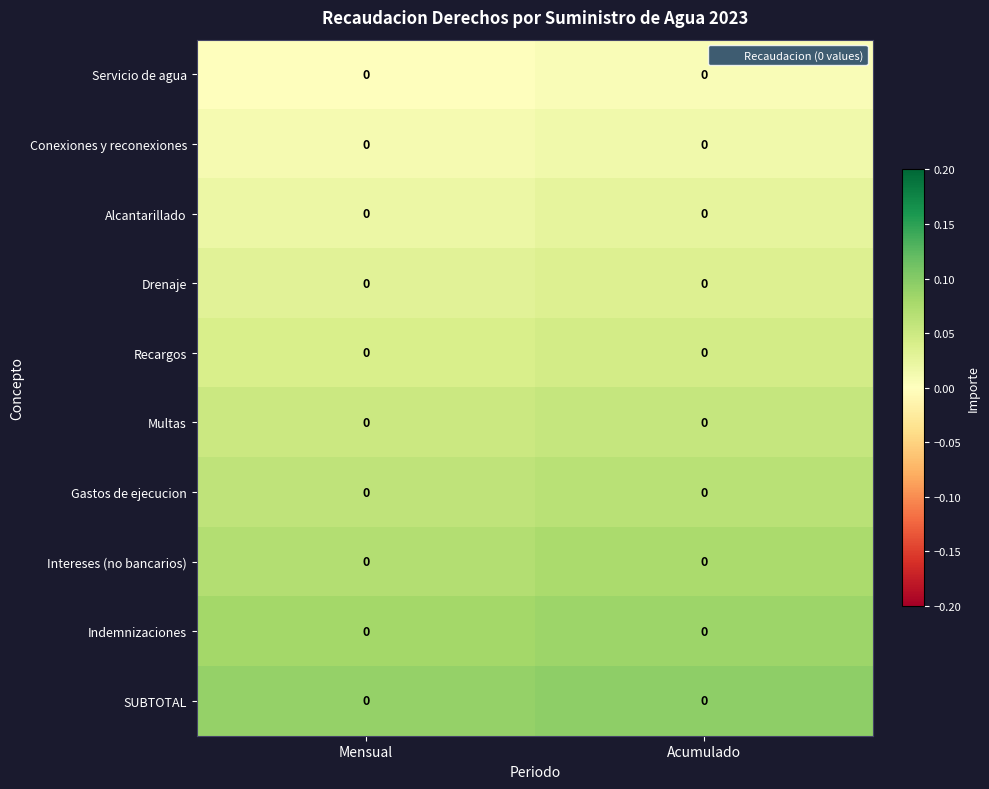

At which category is the sum across all series the highest?

Acumulado